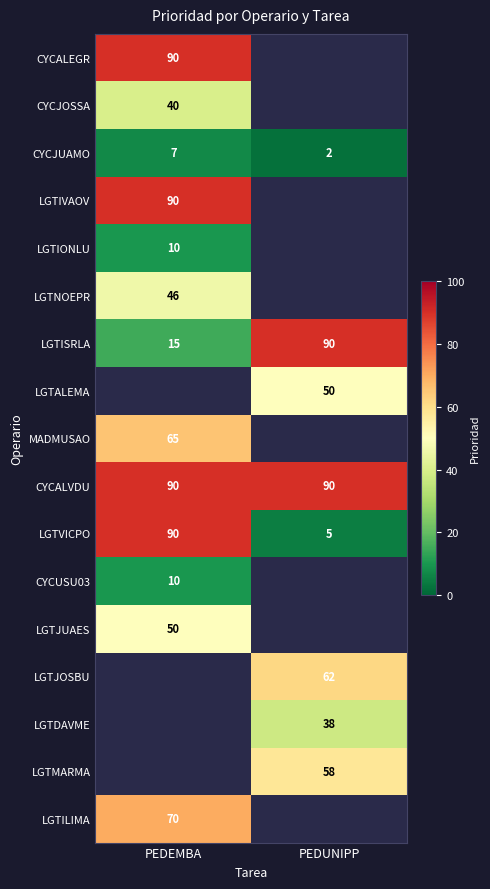

The LGTVICPO series shows 161 at PEDEMBA. True or false?

False